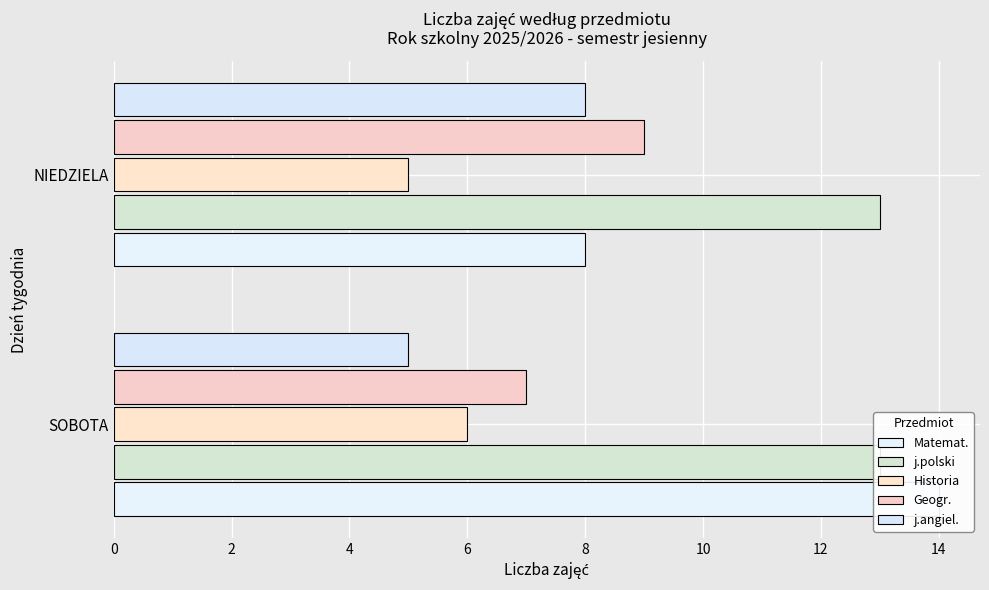

Are the bars grouped side by side (vs. stacked)?

Yes